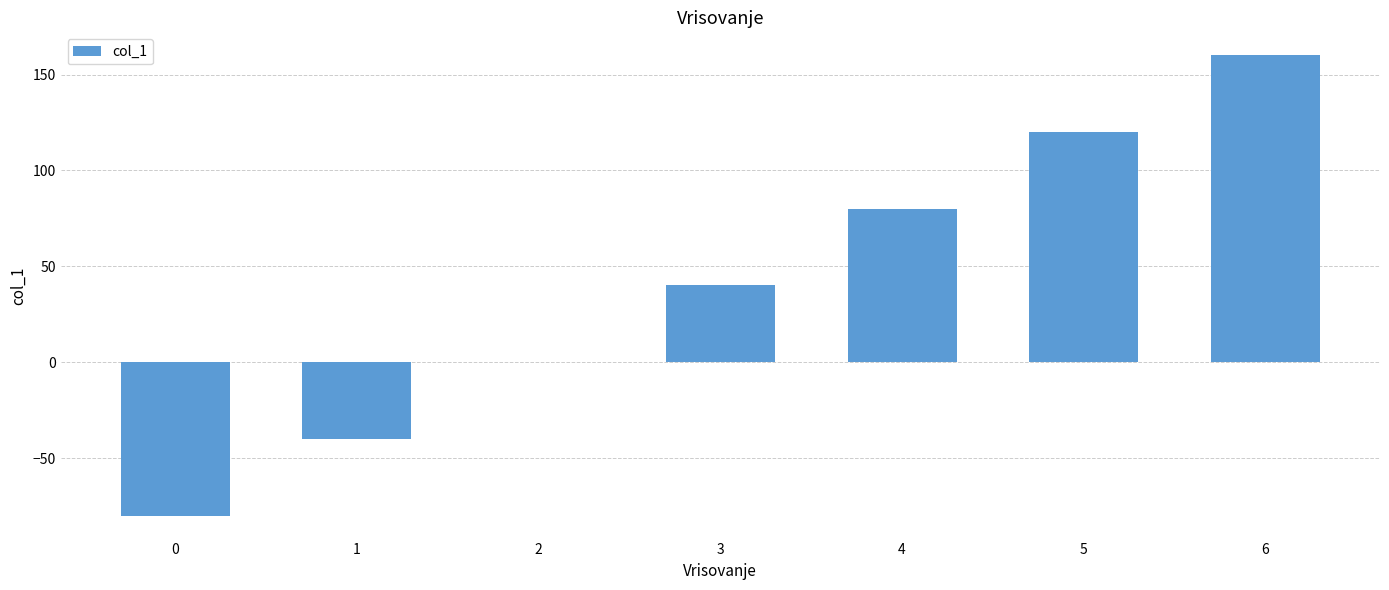

Between 2 and 3, which is larger?

3